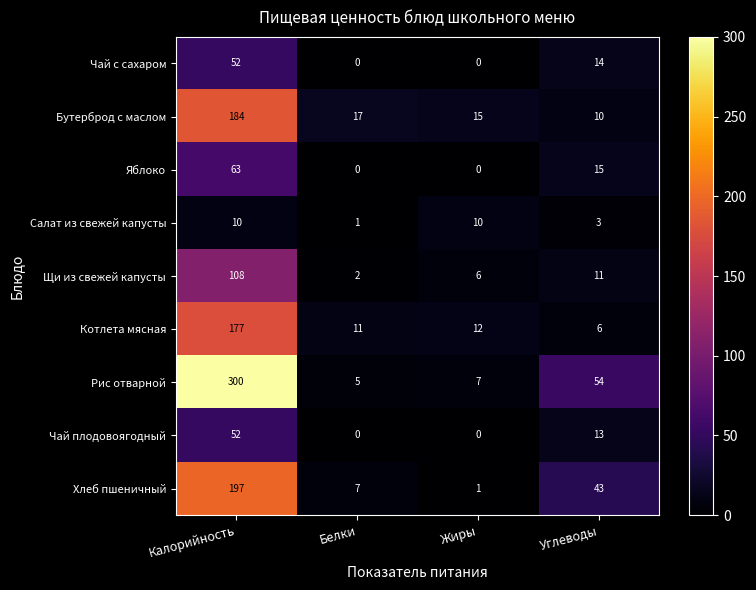

Where does the Бутерброд с маслом series first go above 17?

Калорийность